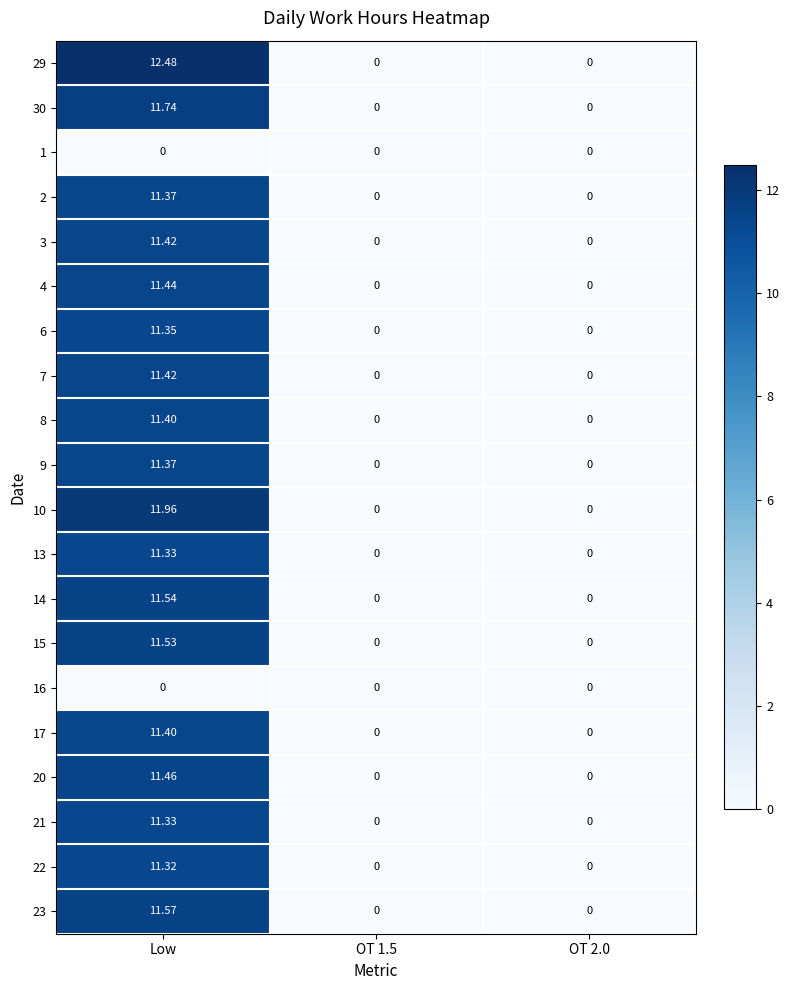

Which label corresponds to the largest value in the chart?

Low